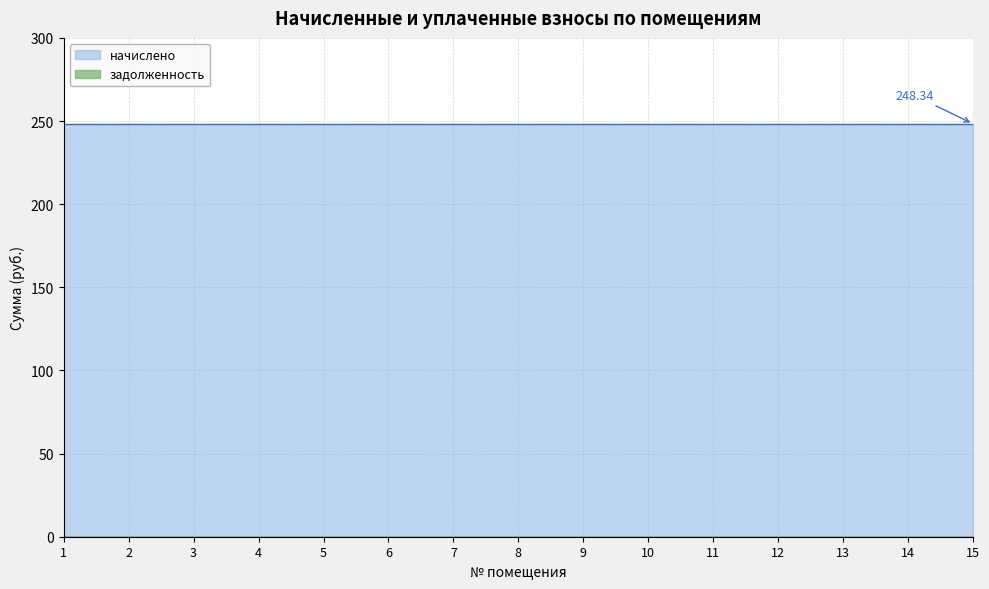

Between 4 and 14, which series saw the biggest shift?

начислено